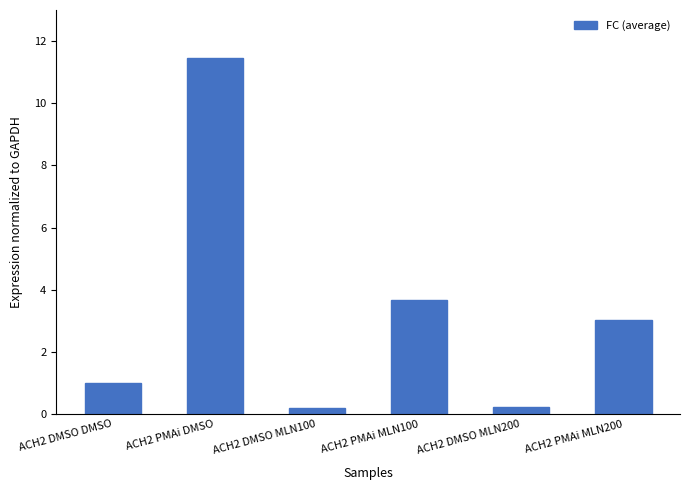

What is the difference between the values at ACH2 PMAi DMSO and ACH2 DMSO MLN100?

11.2